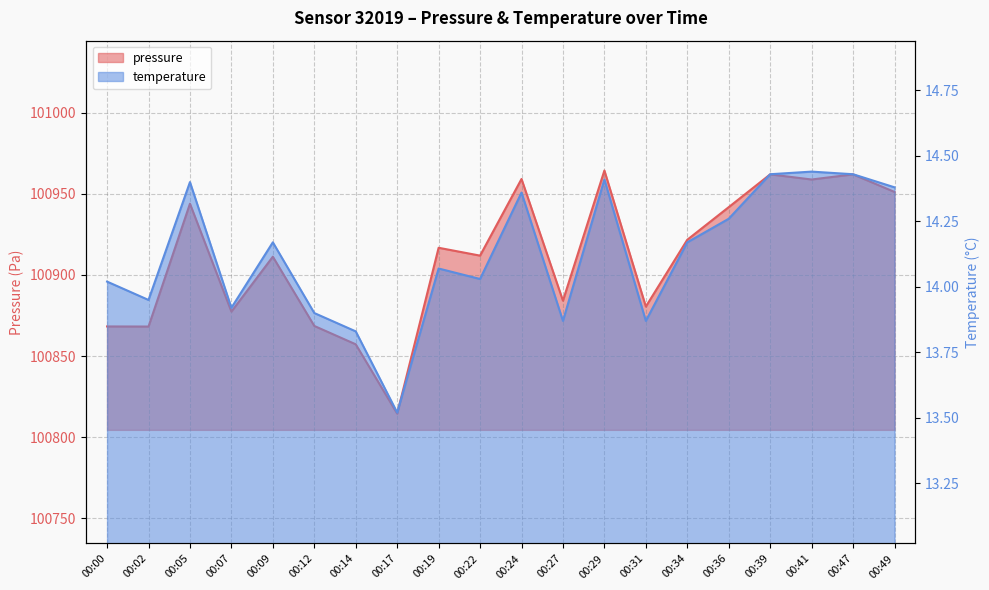

How many interior local valleys does the pressure series have?

7